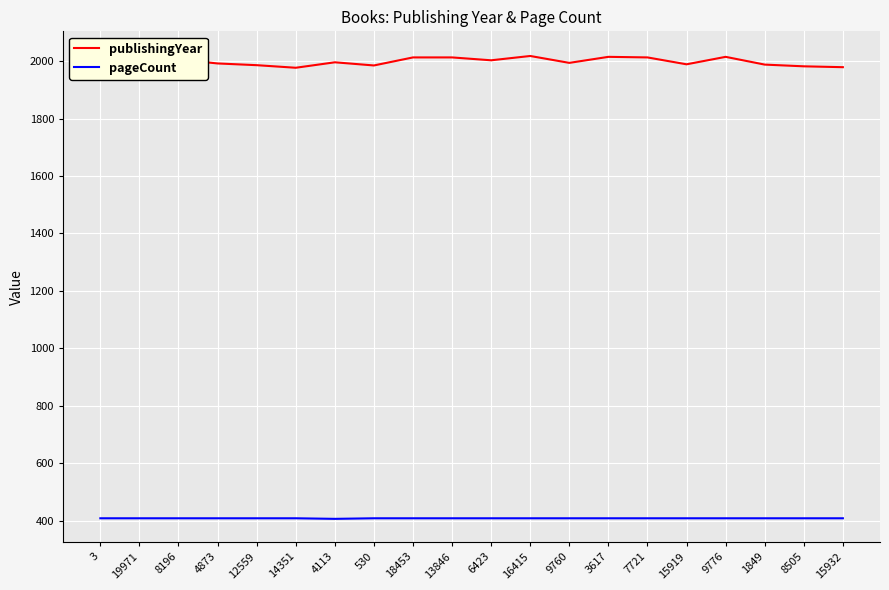

Reading left to right, extract all data points from this chart.

publishingYear: 1984	2023	2006	1992	1986	1977	1996	1985	2013	2013	2003	2018	1994	2015	2013	1989	2015	1988	1982	1979
pageCount: 408	408	408	408	408	408	406	408	408	408	408	408	408	408	408	408	408	408	408	408